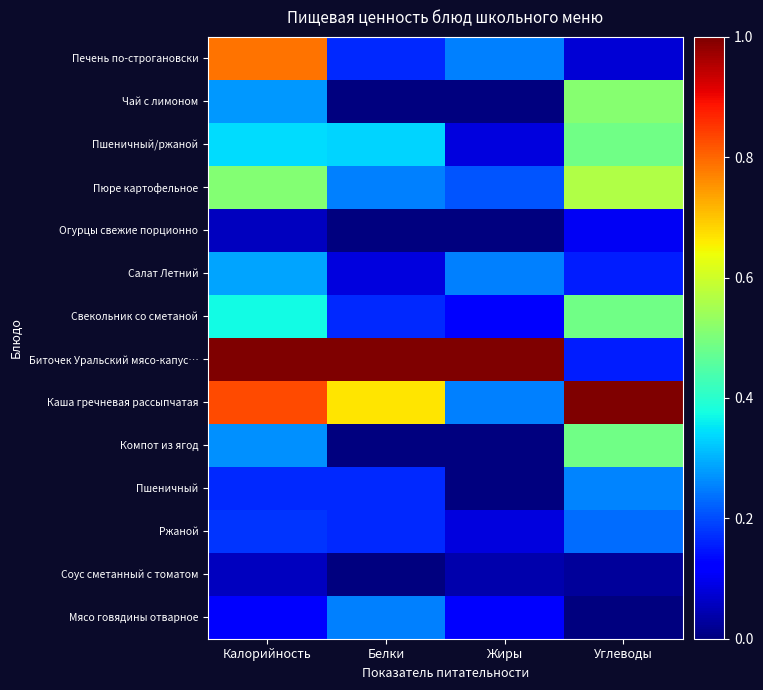

Reading right to left, list all the values displayed in this chart.

Печень по-строгановски: Углеводы=0.1	Жиры=0.2	Белки=0.2	Калорийность=0.8
Чай с лимоном: Углеводы=0.5	Жиры=0.0	Белки=0.0	Калорийность=0.3
Пшеничный/ржаной: Углеводы=0.5	Жиры=0.1	Белки=0.3	Калорийность=0.3
Пюре картофельное: Углеводы=0.6	Жиры=0.2	Белки=0.2	Калорийность=0.5
Огурцы свежие порционно: Углеводы=0.1	Жиры=0.0	Белки=0.0	Калорийность=0.1
Салат Летний: Углеводы=0.2	Жиры=0.2	Белки=0.1	Калорийность=0.3
Свекольник со сметаной: Углеводы=0.5	Жиры=0.1	Белки=0.2	Калорийность=0.4
Биточек Уральский мясо-капус…: Углеводы=0.2	Жиры=1.0	Белки=1.0	Калорийность=1.0
Каша гречневая рассыпчатая: Углеводы=1.0	Жиры=0.2	Белки=0.7	Калорийность=0.8
Компот из ягод: Углеводы=0.5	Жиры=0.0	Белки=0.0	Калорийность=0.3
Пшеничный: Углеводы=0.3	Жиры=0.0	Белки=0.2	Калорийность=0.2
Ржаной: Углеводы=0.2	Жиры=0.1	Белки=0.2	Калорийность=0.2
Соус сметанный с томатом: Углеводы=0.0	Жиры=0.0	Белки=0.0	Калорийность=0.1
Мясо говядины отварное: Углеводы=0.0	Жиры=0.1	Белки=0.2	Калорийность=0.1